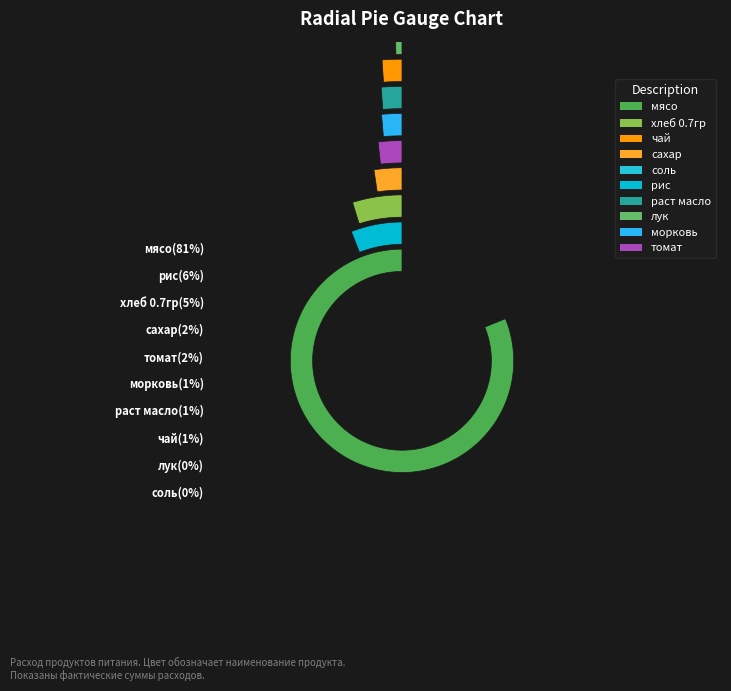

Which has a higher value, морковь or соль?

морковь